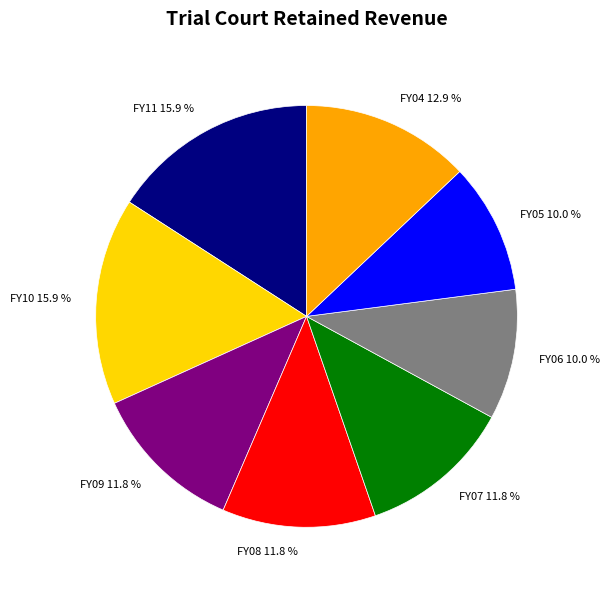

Combined, do FY09 and FY05 account for over 50%?

No